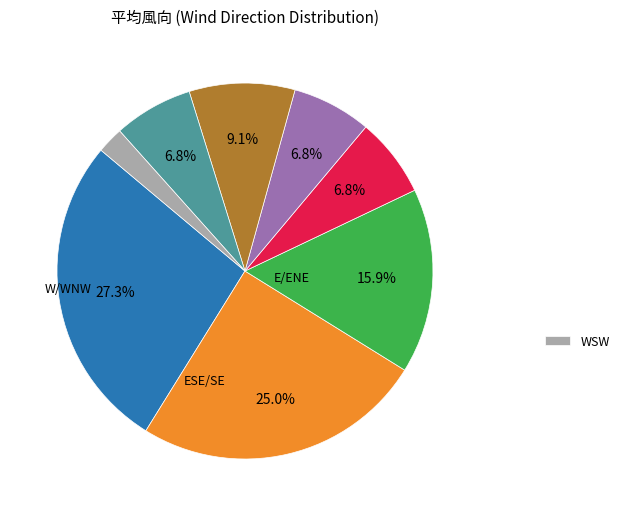

To the nearest percent, what is the average slice percentage?

12%